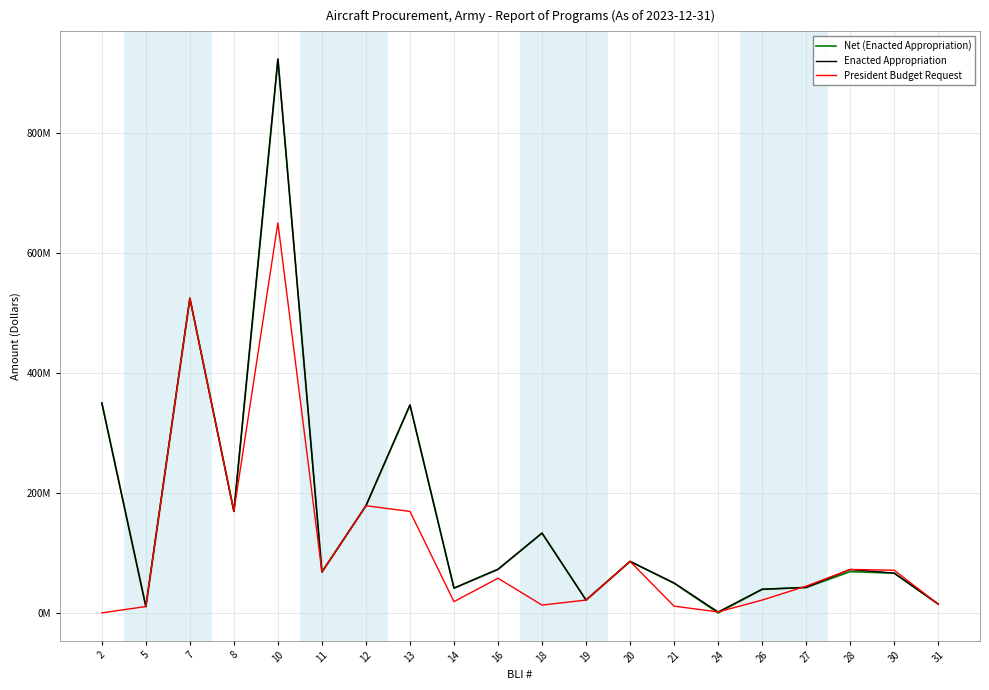

Reading left to right, transcribe all the data shown in this chart.

Net (Enacted Appropriation): 350000000	10598000	524661000	169218000	923406000	68147000	178658000	346649000	41249000	72700000	133038000	21380000	85840000	49356893	0	39346000	42450000	68815000	66294000	14683000
Enacted Appropriation: 350000000	10598000	524661000	169218000	923406000	68147000	178658000	346649000	41249000	72700000	133038000	21380000	85840000	49919000	1591000	39346000	42450000	72387000	66294000	14683000
President Budget Request: 0	10598000	524661000	169218000	650406000	68147000	178658000	169149000	18749000	57700000	13038000	21380000	85840000	11215000	1591000	21346000	44526000	72387000	71130000	14683000